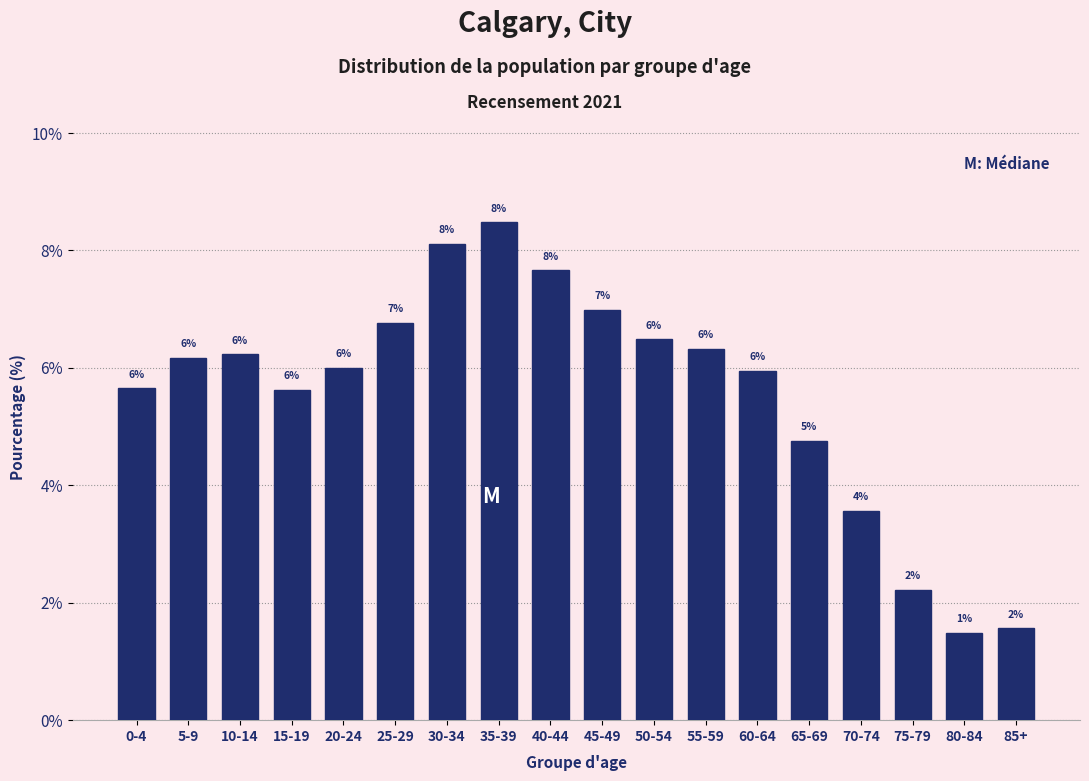

Which has a higher value, 30-34 or 65-69?

30-34